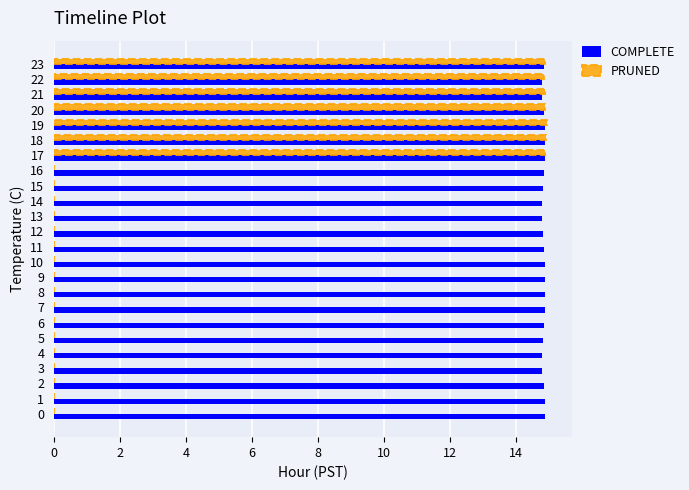

Which series has the largest total across all categories?

COMPLETE